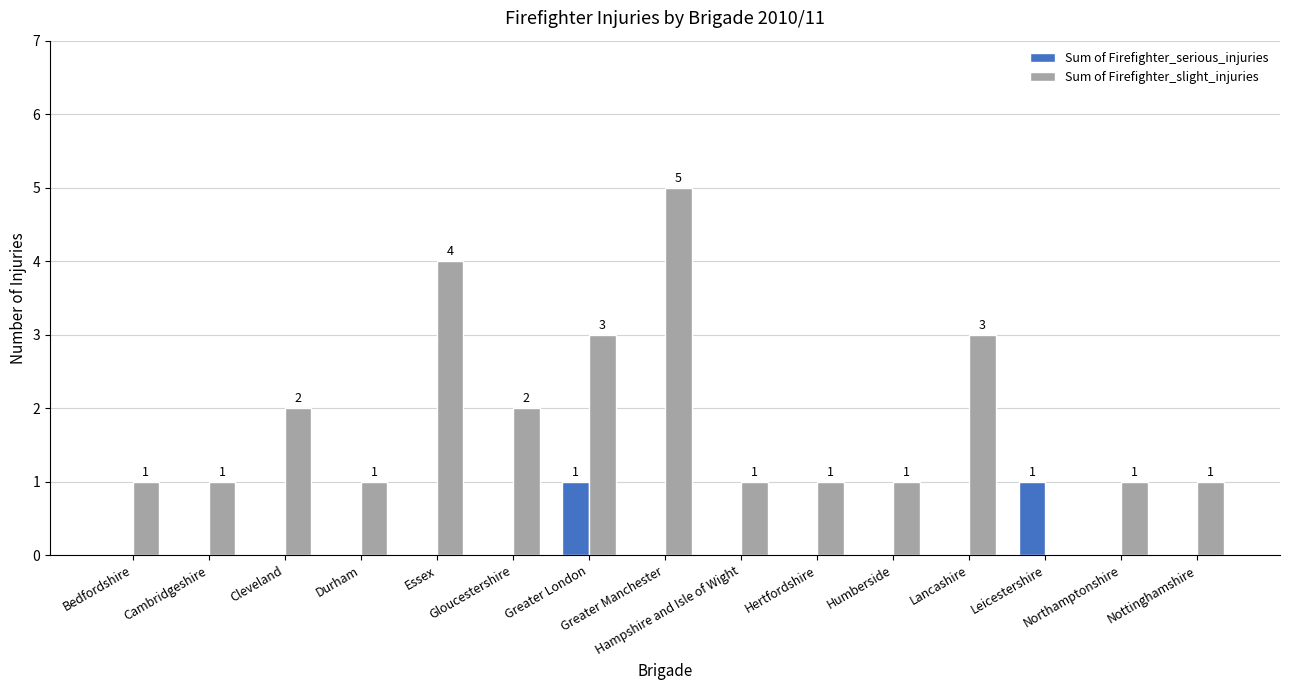

Reading left to right, list all the values displayed in this chart.

Sum of Firefighter_serious_injuries: 0	0	0	0	0	0	1	0	0	0	0	0	1	0	0
Sum of Firefighter_slight_injuries: 1	1	2	1	4	2	3	5	1	1	1	3	0	1	1